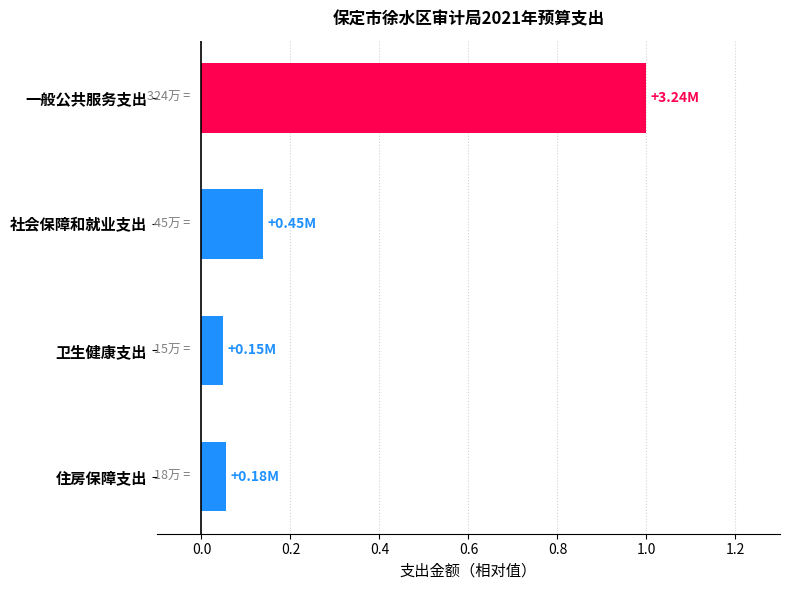

What is the change in value from 一般公共服务支出 to 住房保障支出?

-0.9